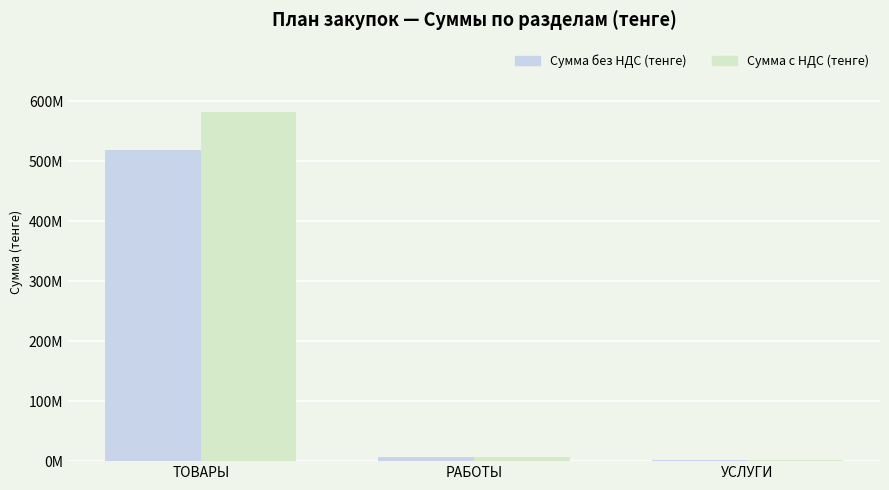

What is the value of the Сумма с НДС (тенге) bar at the 1st from the left?

581531433.1